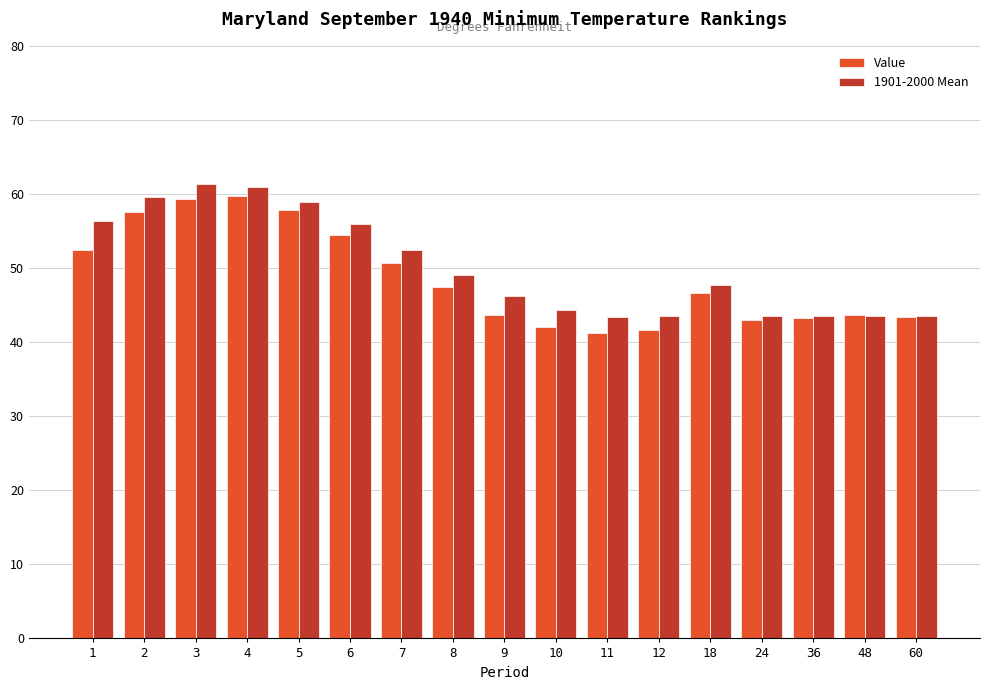

Between 5 and 24, which series saw the biggest shift?

1901-2000 Mean